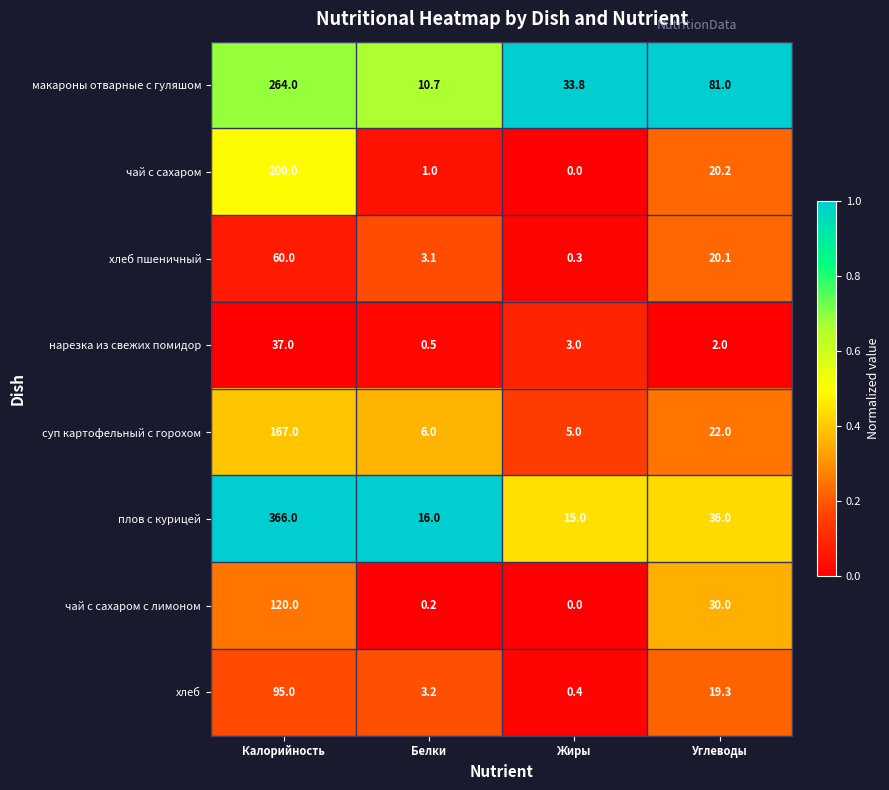

What is the difference between the highest and lowest values at Жиры?

33.8